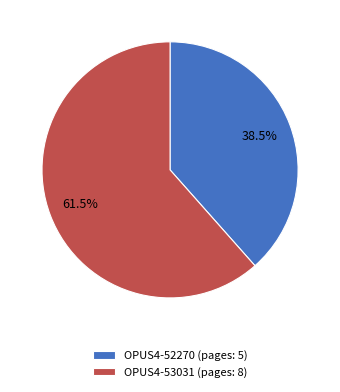

Between OPUS4-52270 (pages: 5) and OPUS4-53031 (pages: 8), which is larger?

OPUS4-53031 (pages: 8)